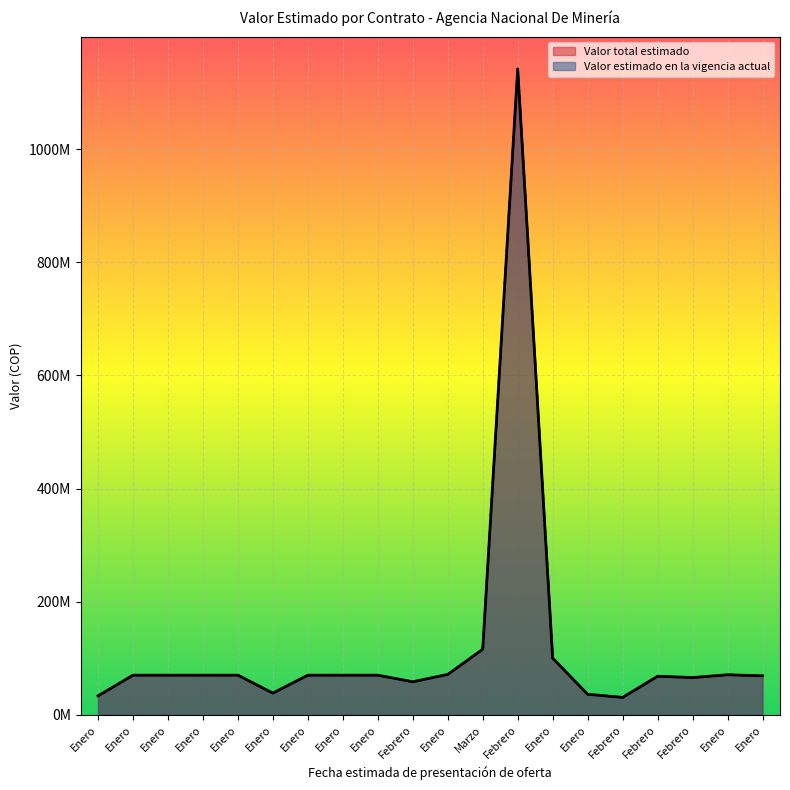

At which category does Valor estimado en la vigencia actual reach its first local valley?

Enero